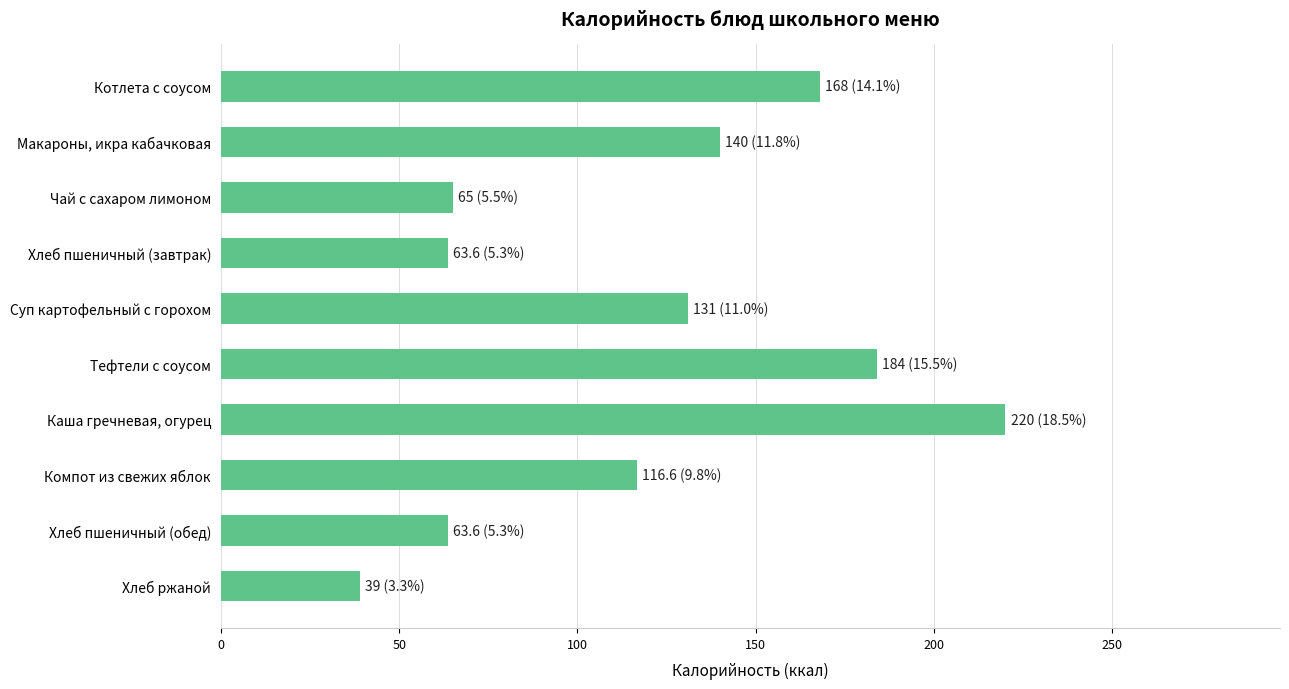

Reading top to bottom, what are all the values shown in this chart?

168.0	140.0	65.0	63.6	131.0	184.0	220.0	116.6	63.6	39.0